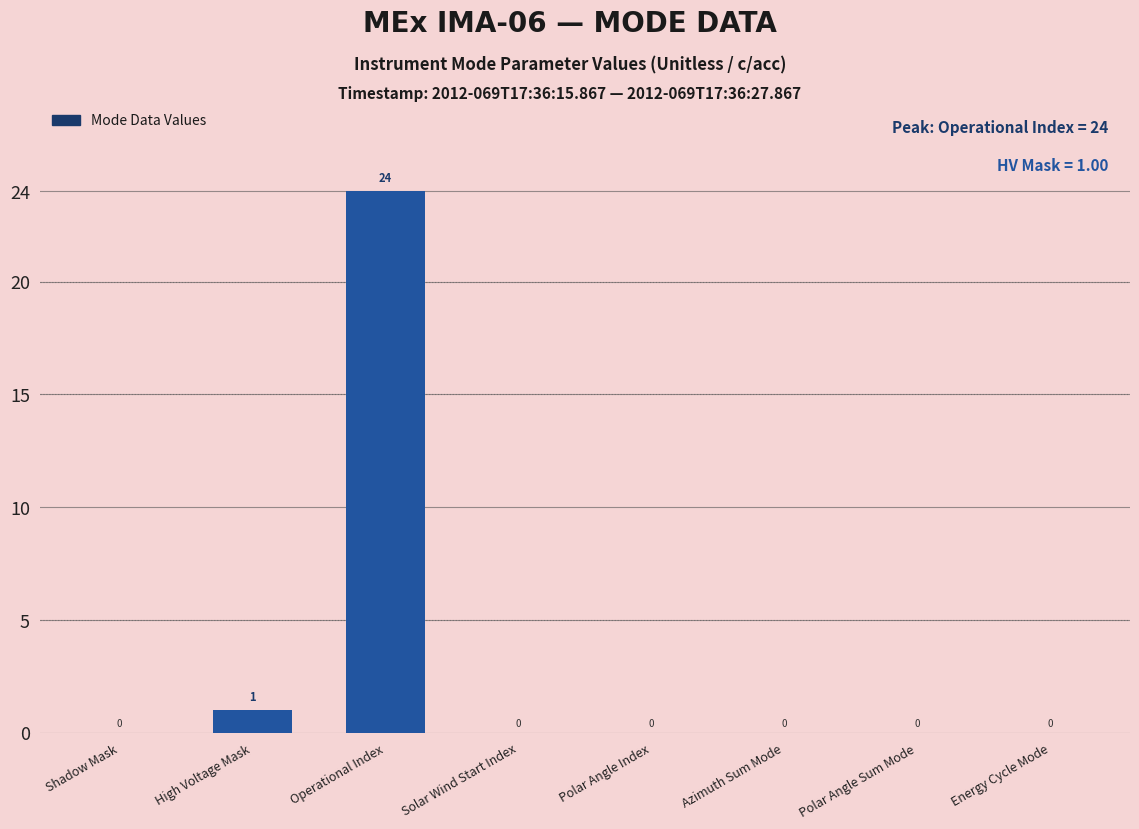

What is the greatest value displayed?

24